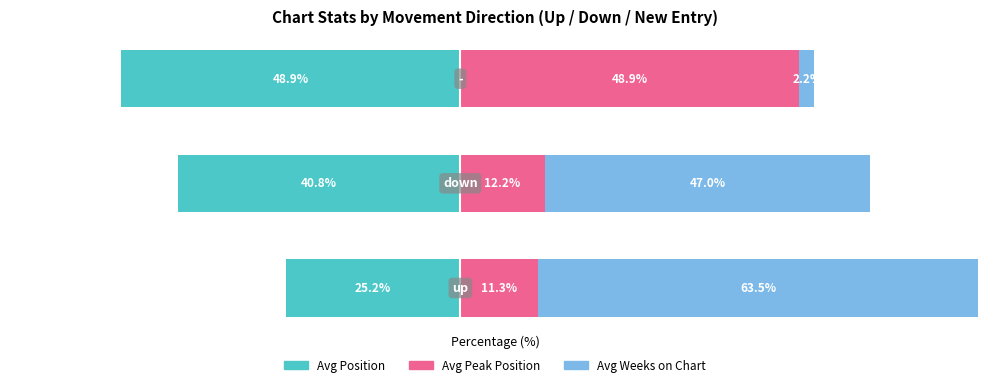

What is the difference between the maximum and minimum values in the Avg Weeks on Chart series?

61.3